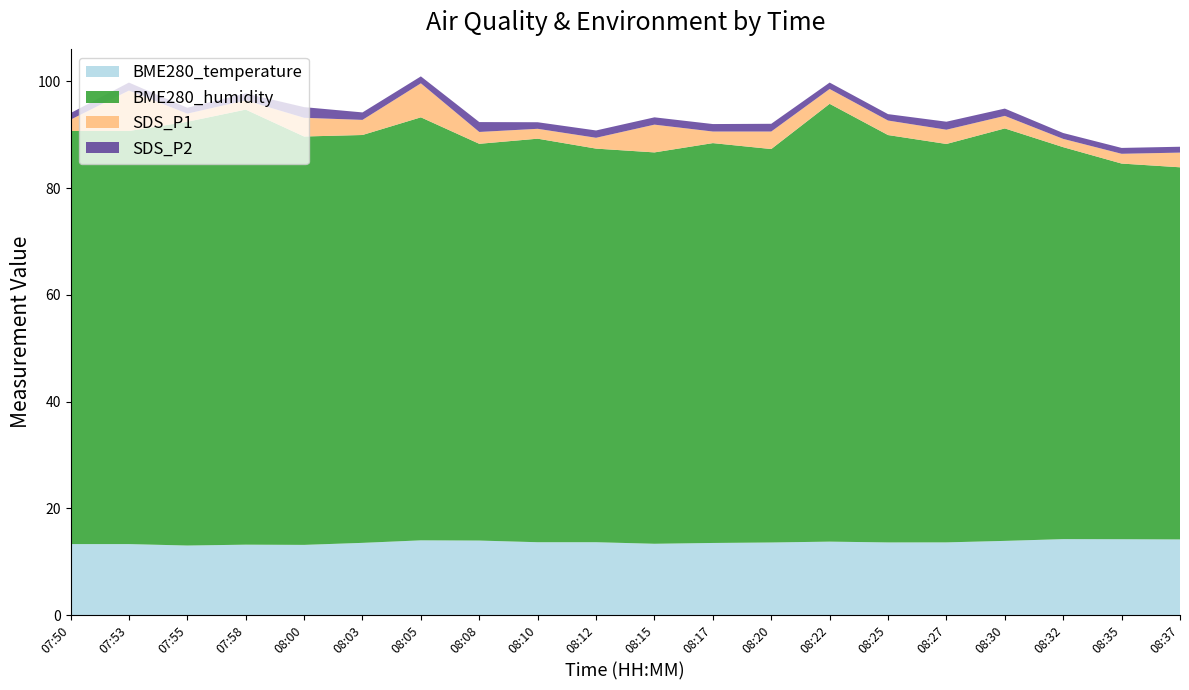

Reading left to right, what are all the values shown in this chart?

BME280_temperature: 13.3	13.3	13.0	13.2	13.2	13.5	14.0	14.0	13.7	13.7	13.4	13.5	13.6	13.8	13.6	13.6	13.9	14.2	14.2	14.2
BME280_humidity: 77.4	77.4	79.4	81.5	76.5	76.4	79.2	74.3	75.6	73.7	73.3	74.9	73.7	82.0	76.3	74.6	77.3	73.4	70.4	69.7
SDS_P1: 2.1	7.6	1.5	1.7	3.5	2.8	6.4	2.2	1.9	2.0	5.2	2.2	3.3	2.8	2.7	2.7	2.4	1.6	1.8	2.8
SDS_P2: 1.2	1.5	1.1	1.3	2.0	1.4	1.3	1.9	1.2	1.4	1.4	1.4	1.4	1.2	1.2	1.5	1.4	1.1	1.1	1.1